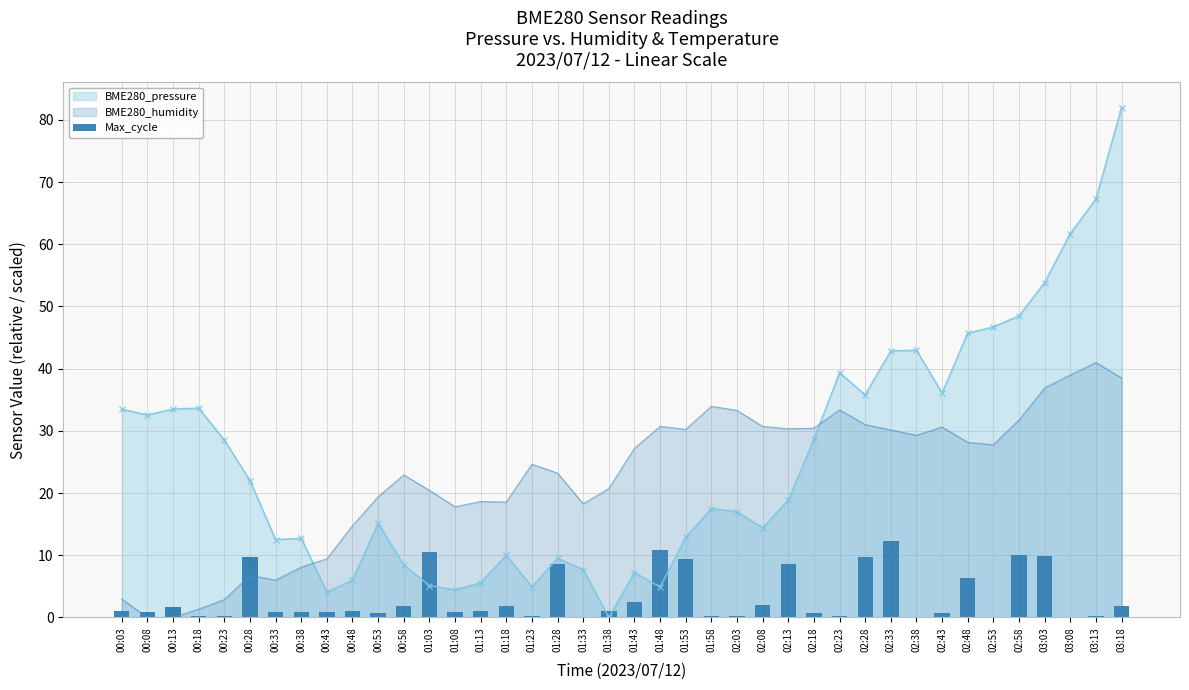

What is the label of the 15th bar from the right?

02:08